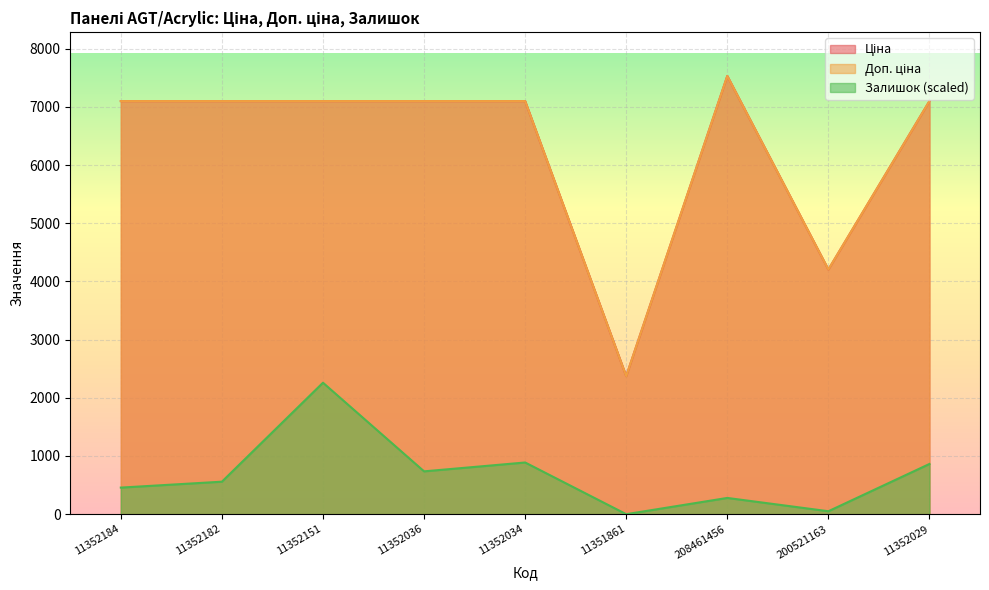

What is the sum of all Ціна values?

56700.6